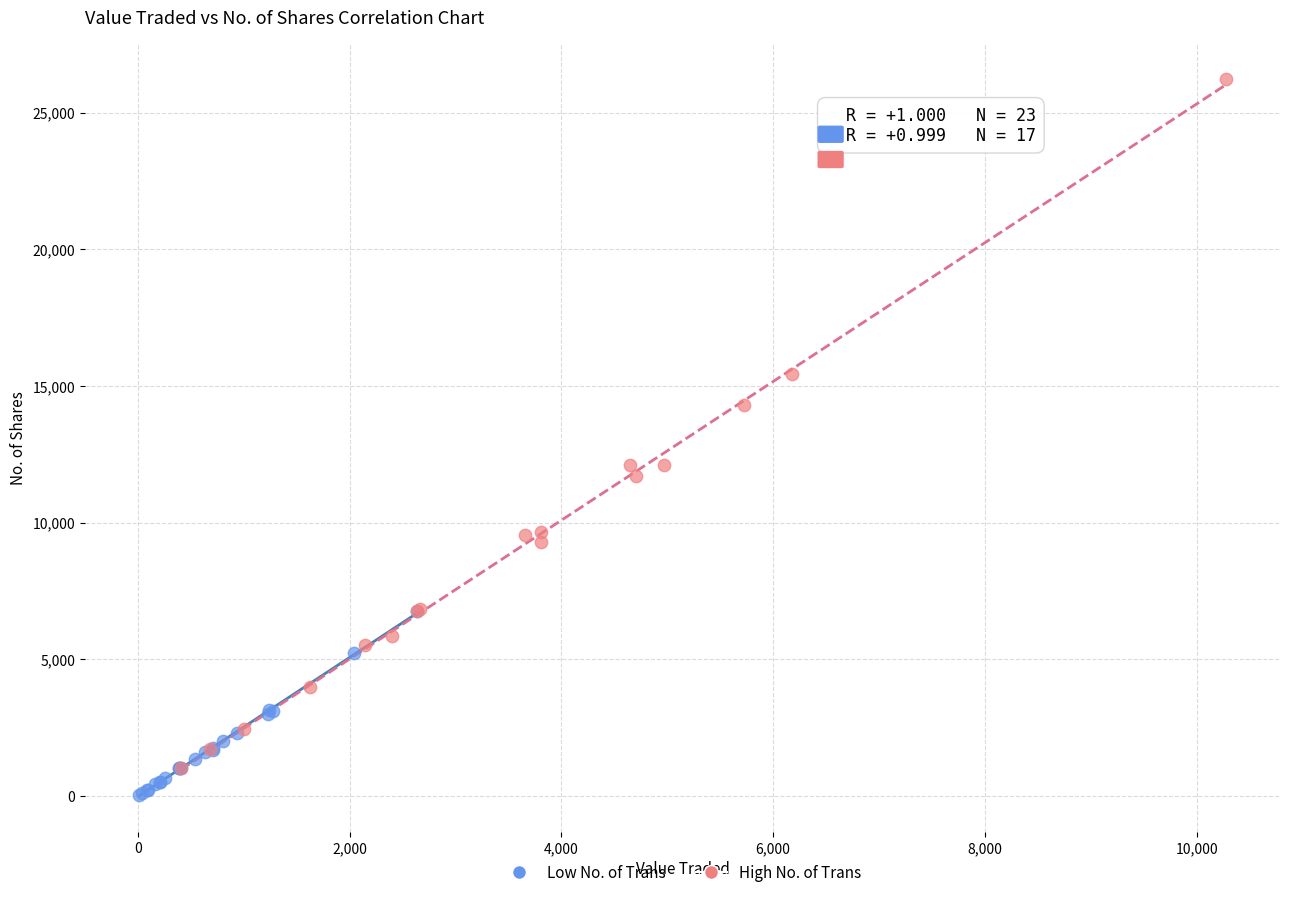

Which series has the largest Y range (max minus min)?

High No. of Trans